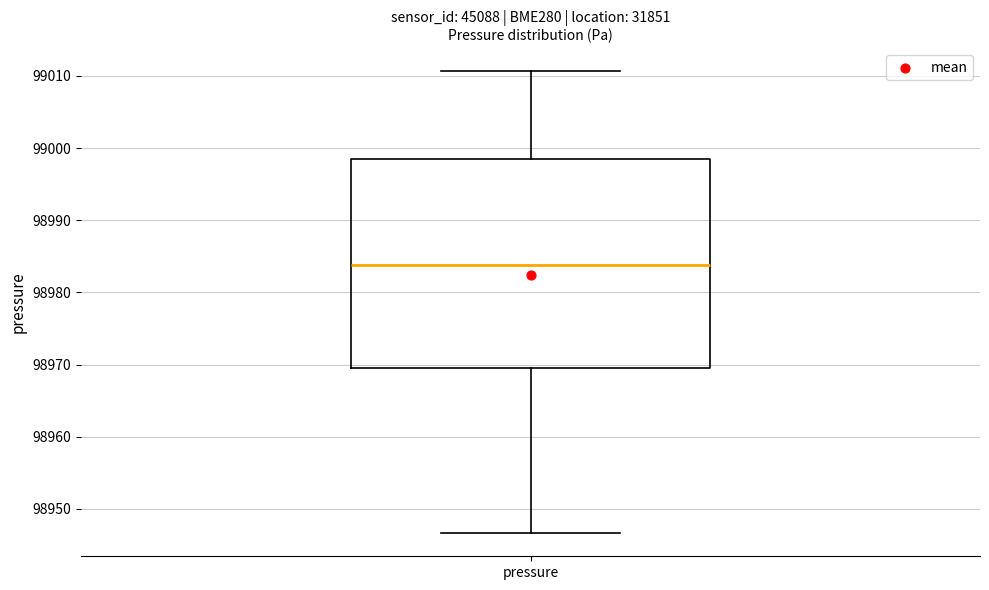

Where does the median line of the box for pressure sit on the y-axis? The values are not printed on the chart, so give them approximately, as read against the axis.

98984